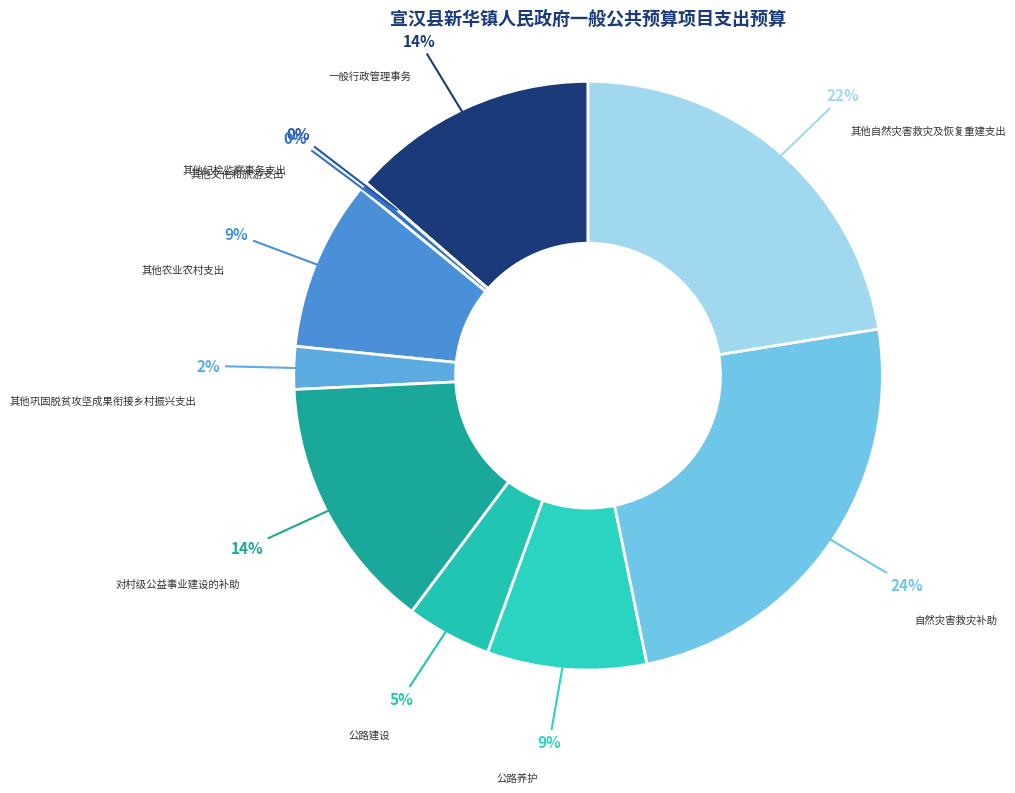

To the nearest percent, what percentage of the pie is 一般行政管理事务?

14%